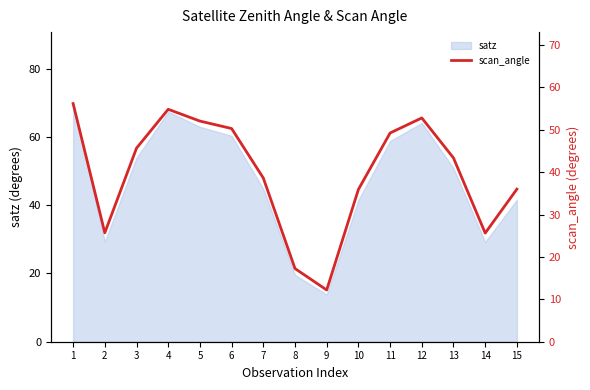

How many points are higher than both their immediate neighbors (excluding endpoints)?

2